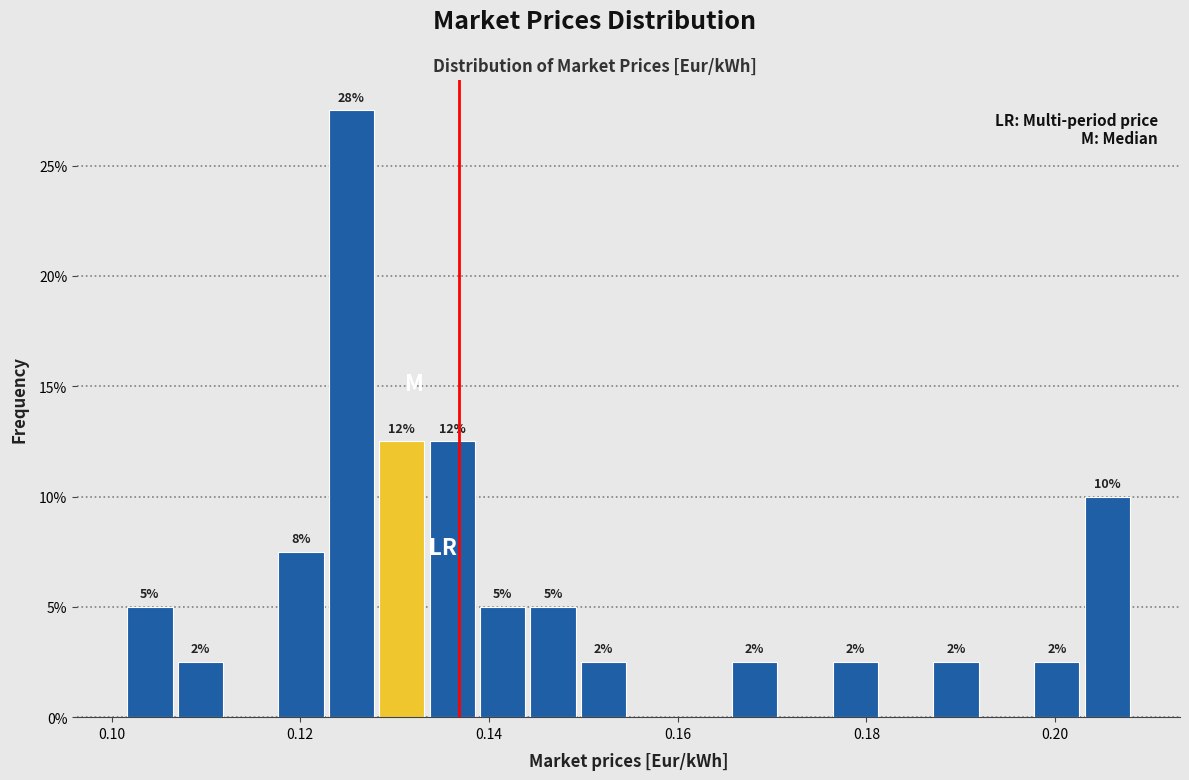

Read against the x-axis, roughly where is the centre of the tallest bar?

0.126